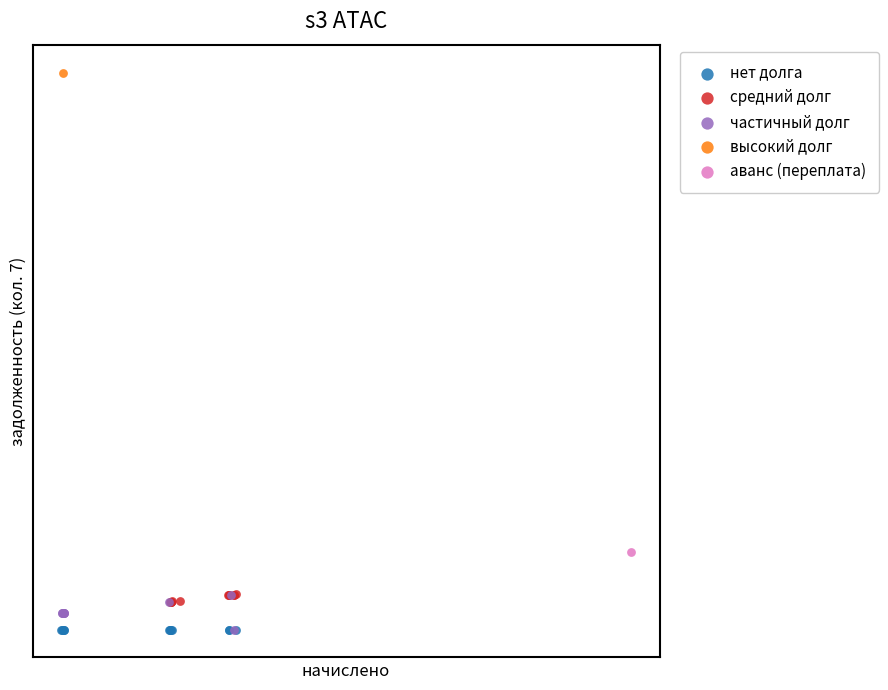

Which series contains the highest Y value?

высокий долг